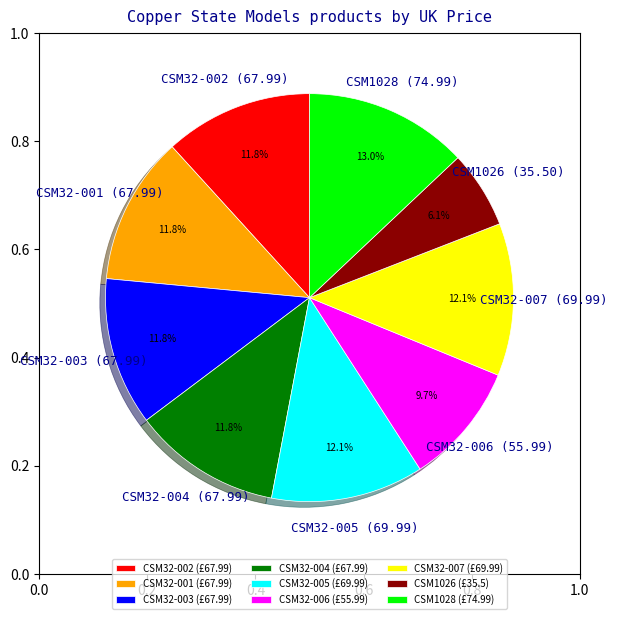

Is CSM1028 the majority of the pie?

No